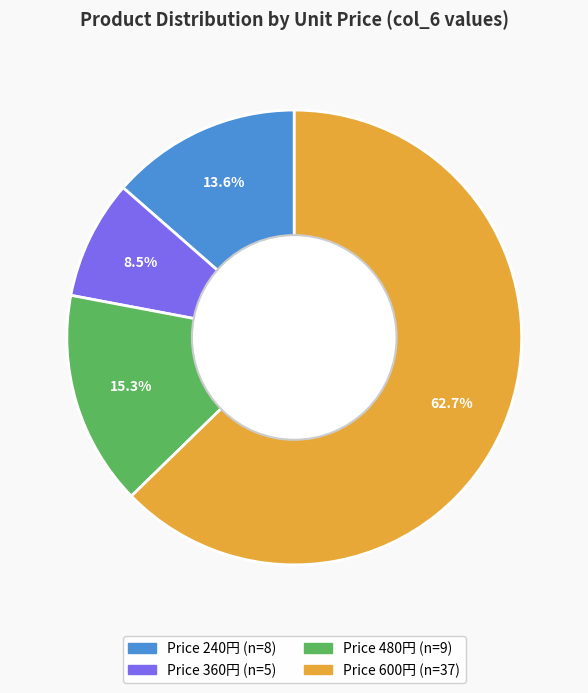

How many slices are in this pie chart?

4